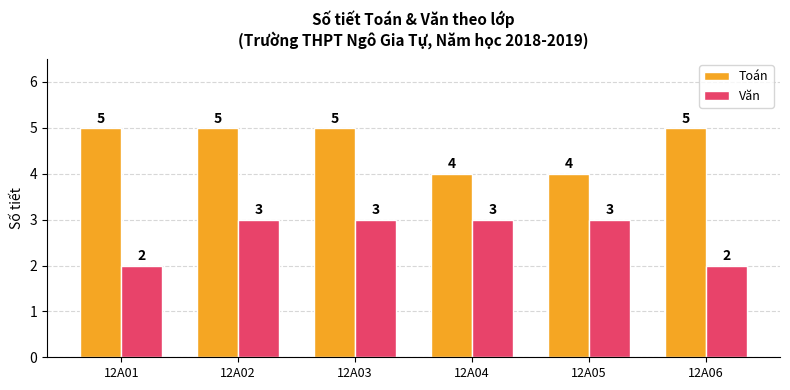

How many bars are there in total?

12